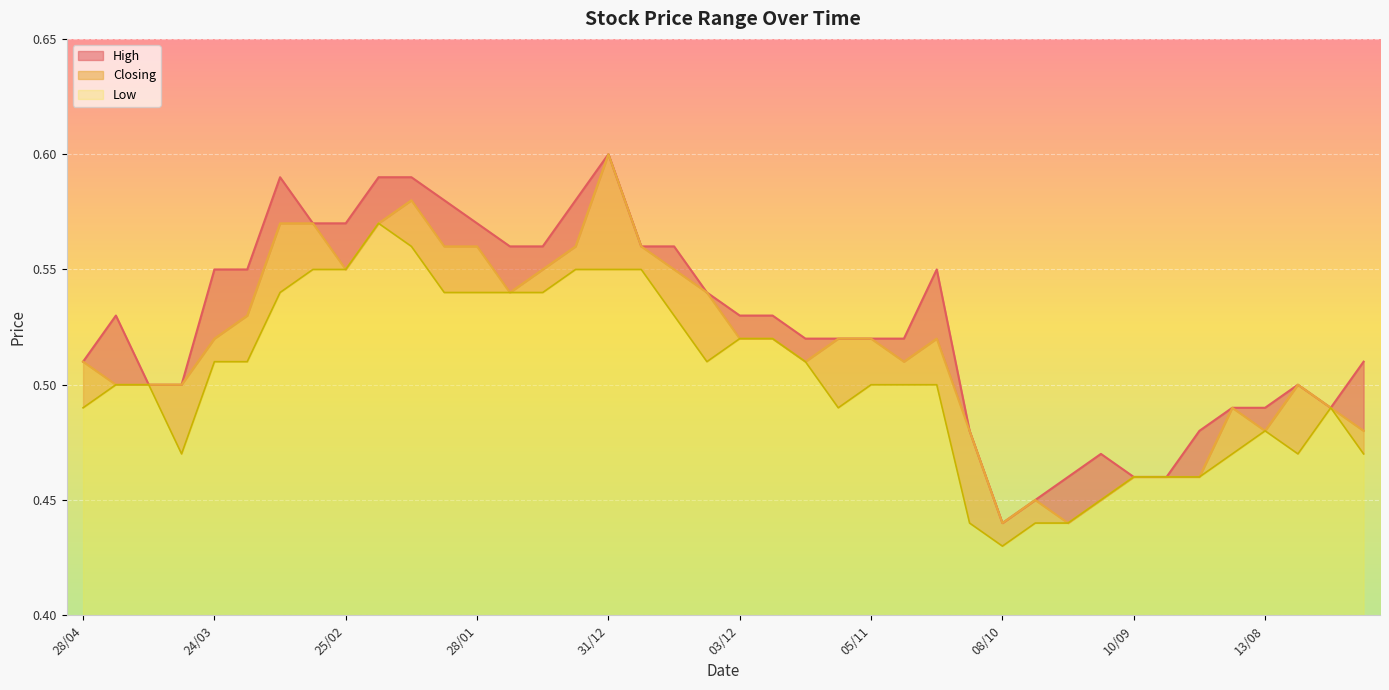

The value of Closing at 17/12 is 0.6. True or false?

True